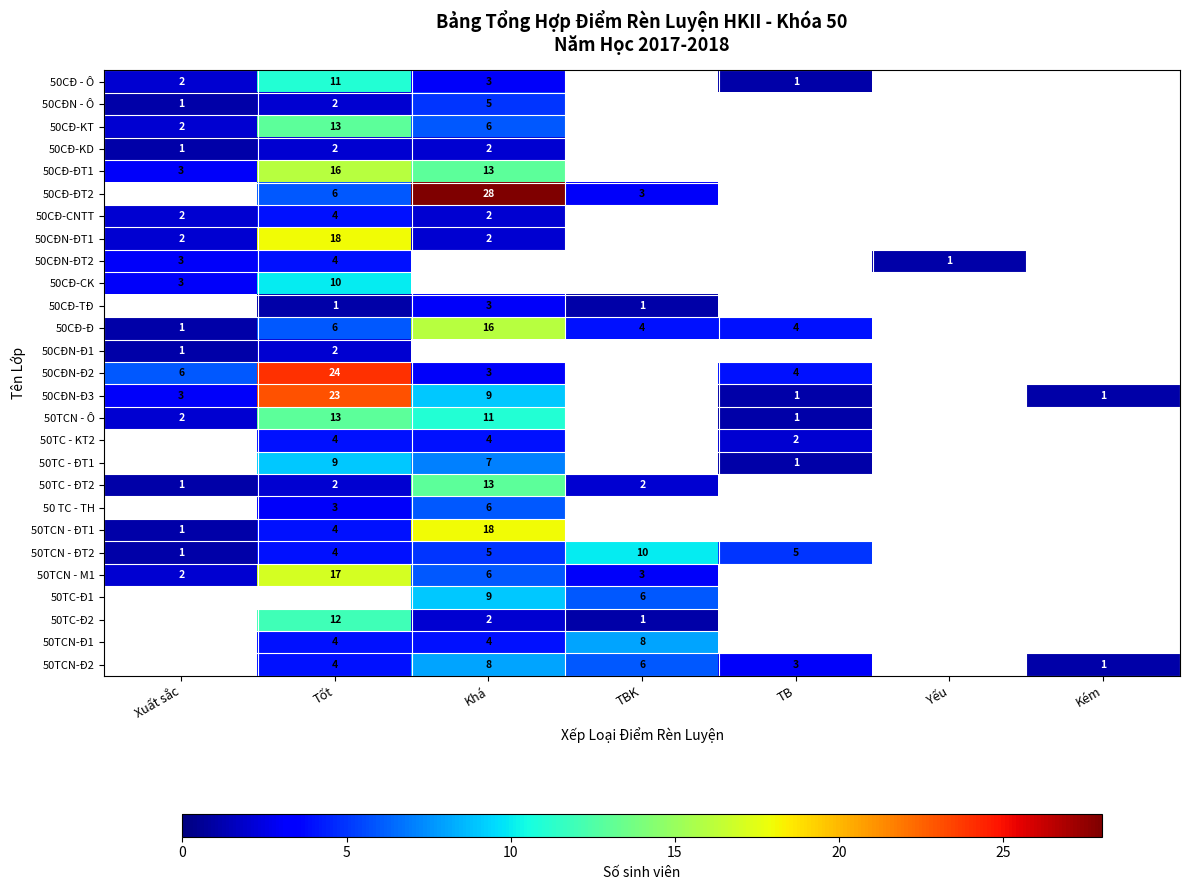

Which has a higher value, Tốt or Khá?

Tốt